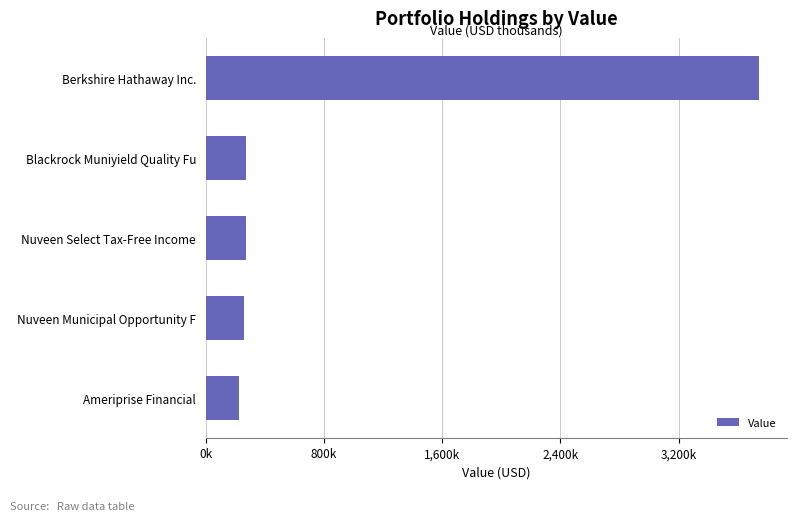

Are the bars horizontal?

Yes